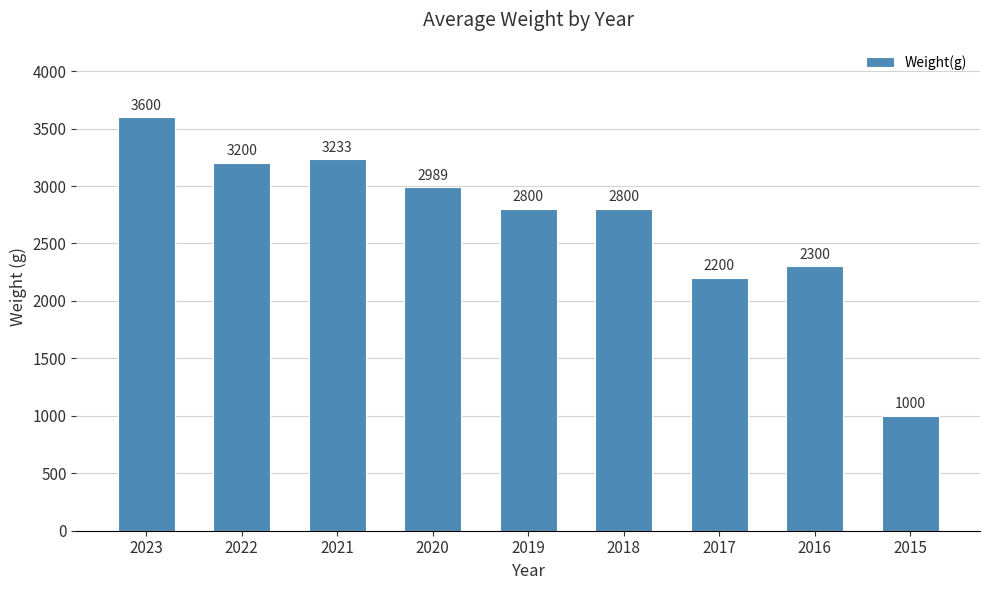

Is it true that the value at 2016 is 886.7?

False